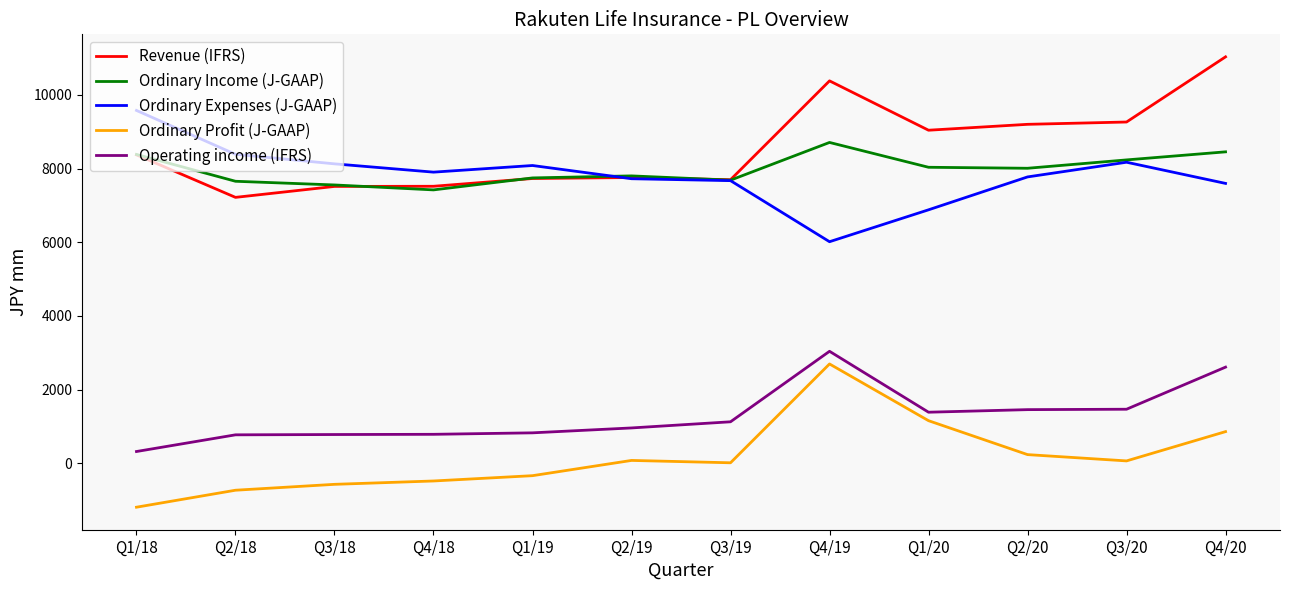

In Ordinary Expenses (J-GAAP), how many points are lower than both neighbors (excluding endpoints)?

2